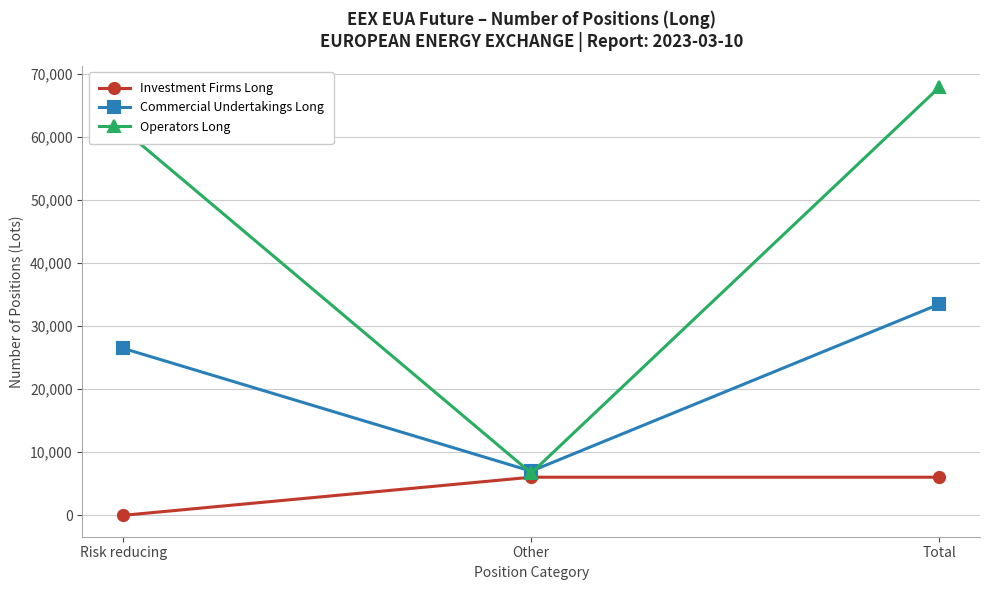

Rank the series by their average value, from lowest to highest.

Investment Firms Long, Commercial Undertakings Long, Operators Long